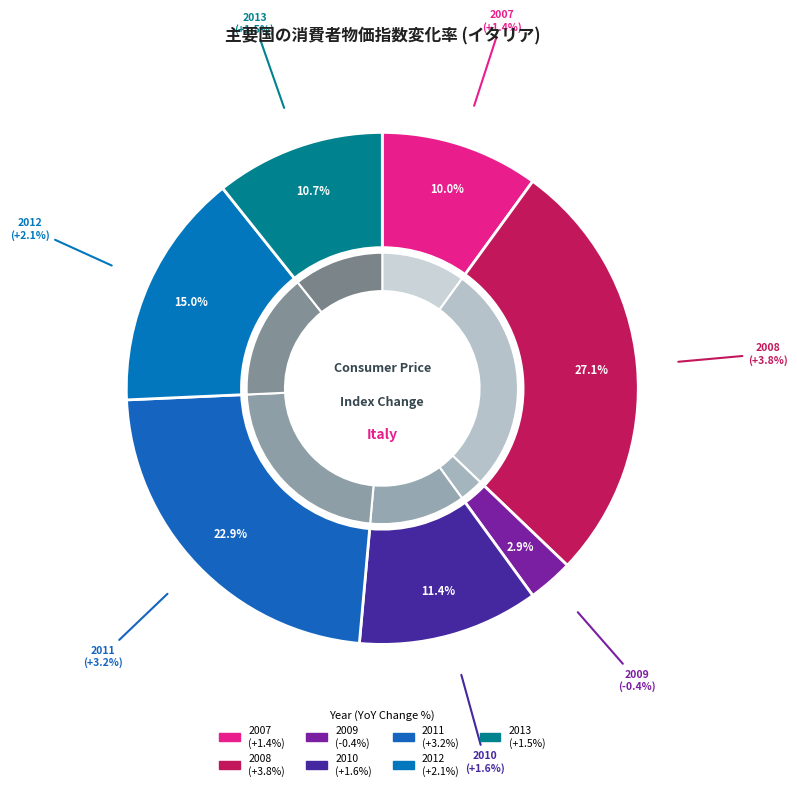

Does 2013 account for over 50% of the chart?

No